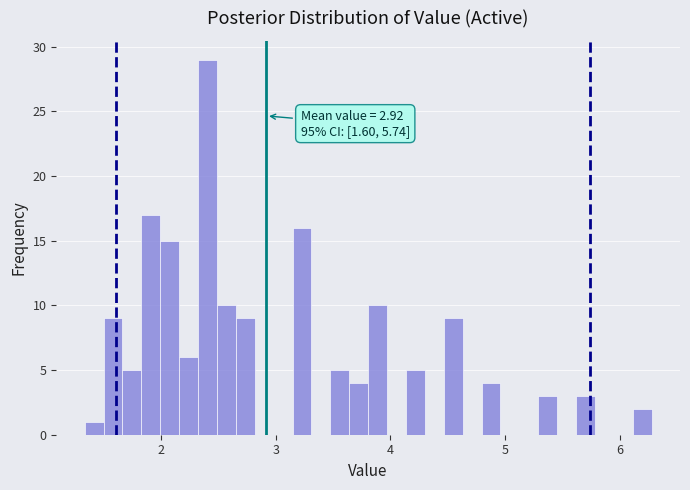

Around what value on the x-axis is the tallest bar? Give the approximate position of its centre, as read against the axis.

2.4